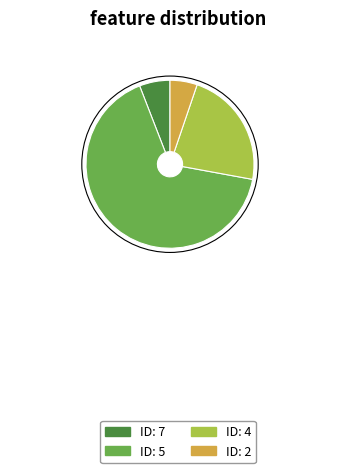

Is there any slice that represents more than half of the pie?

Yes